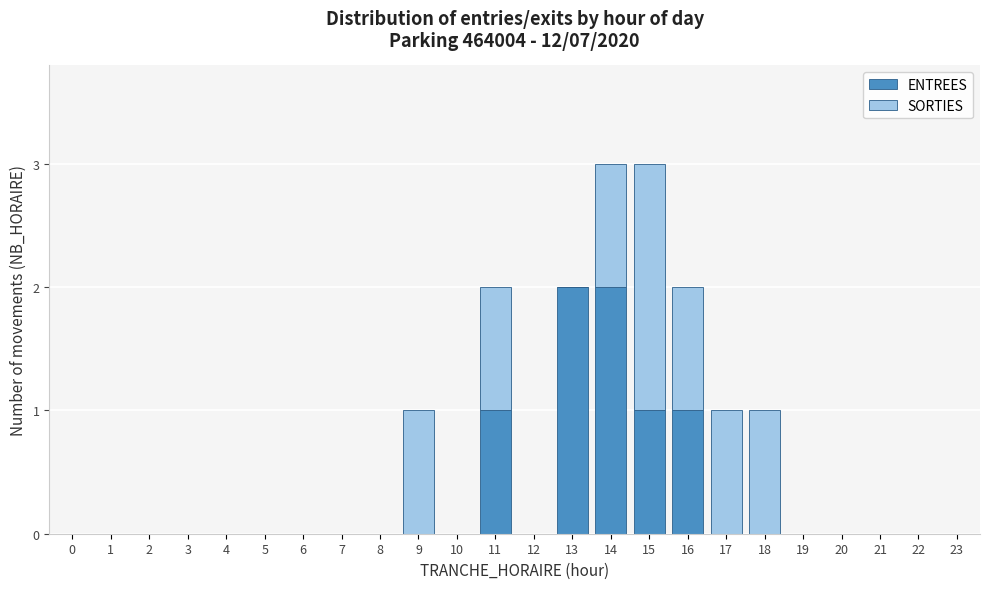

What is the total value across all series at 14?

3